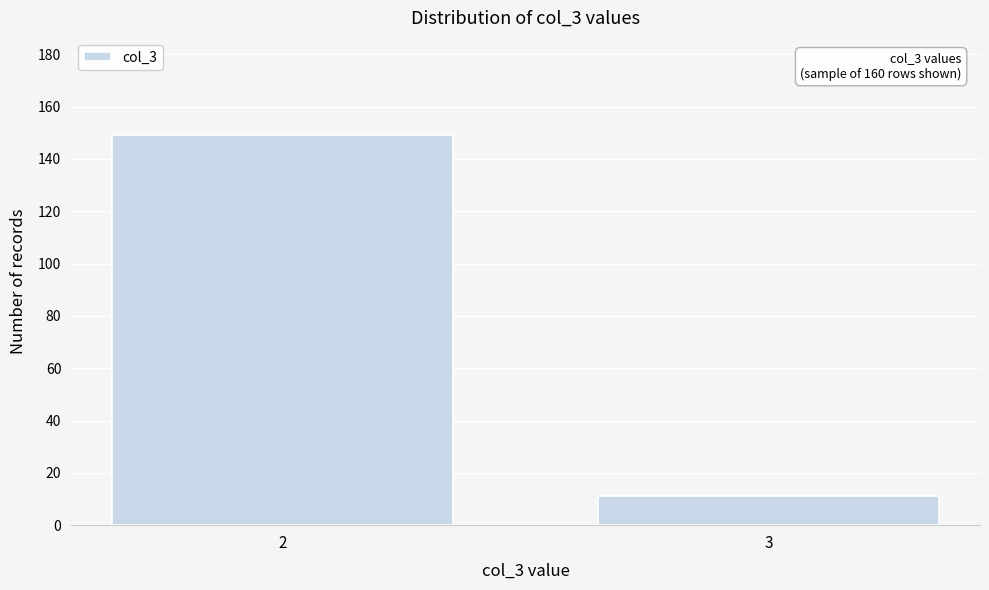

Reading left to right, transcribe all the data shown in this chart.

149	11